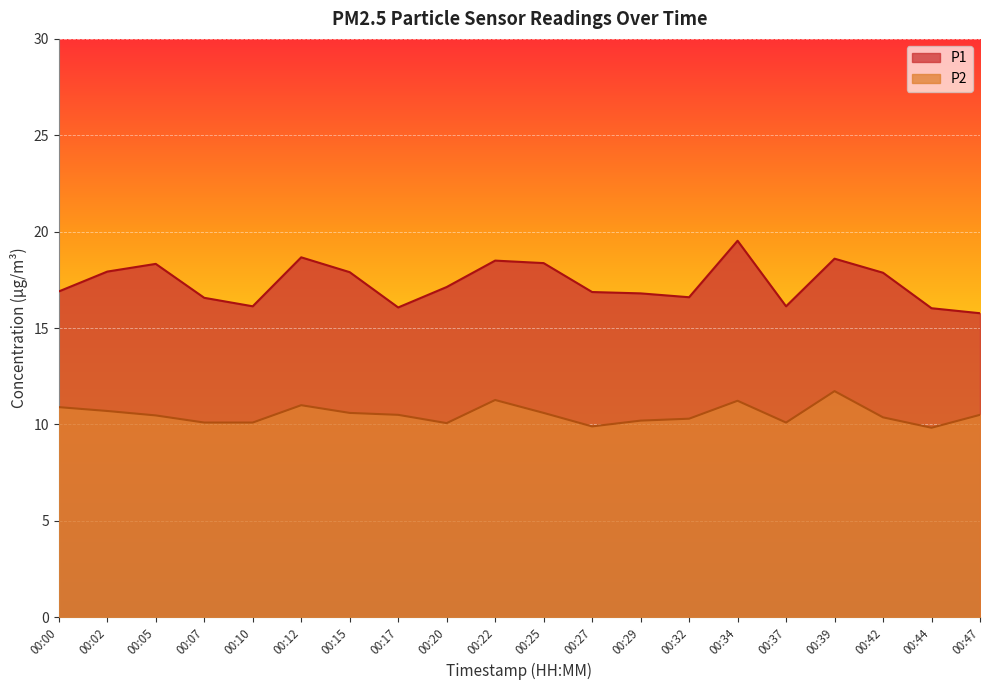

What is the maximum value for P2?

11.7